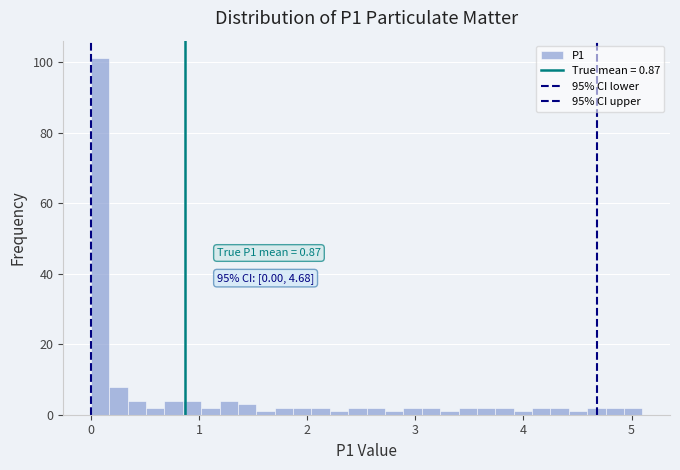

Read against the x-axis, roughly where is the centre of the tallest bar?

0.1